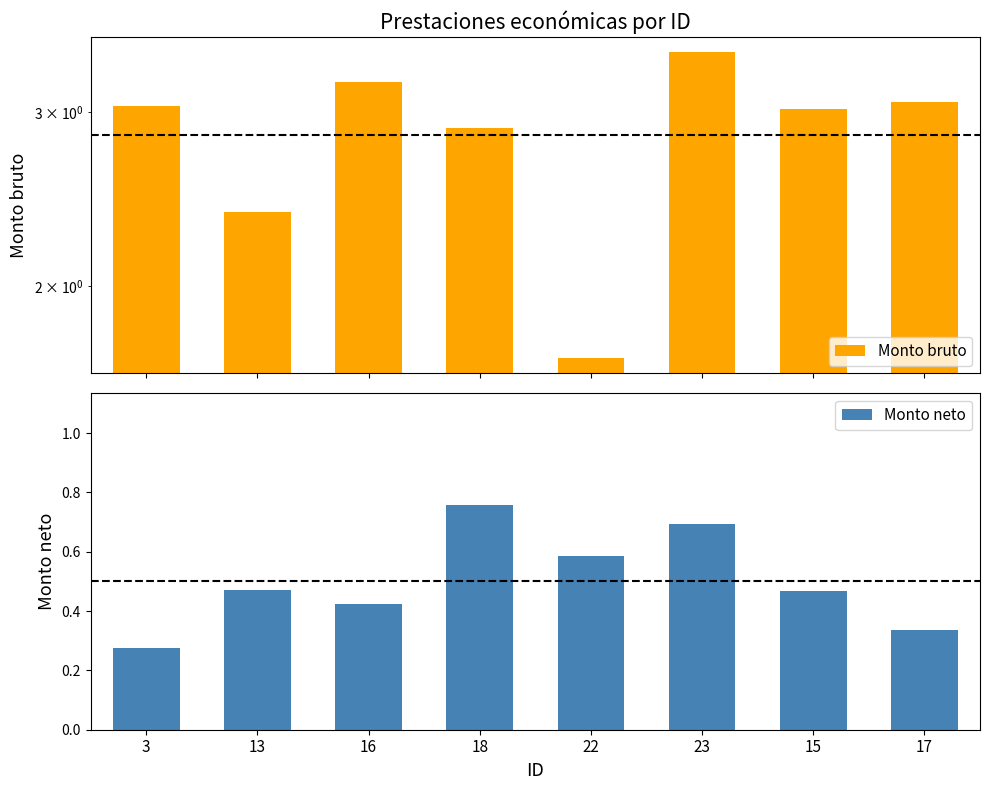

At which category is the sum across all series the highest?

23